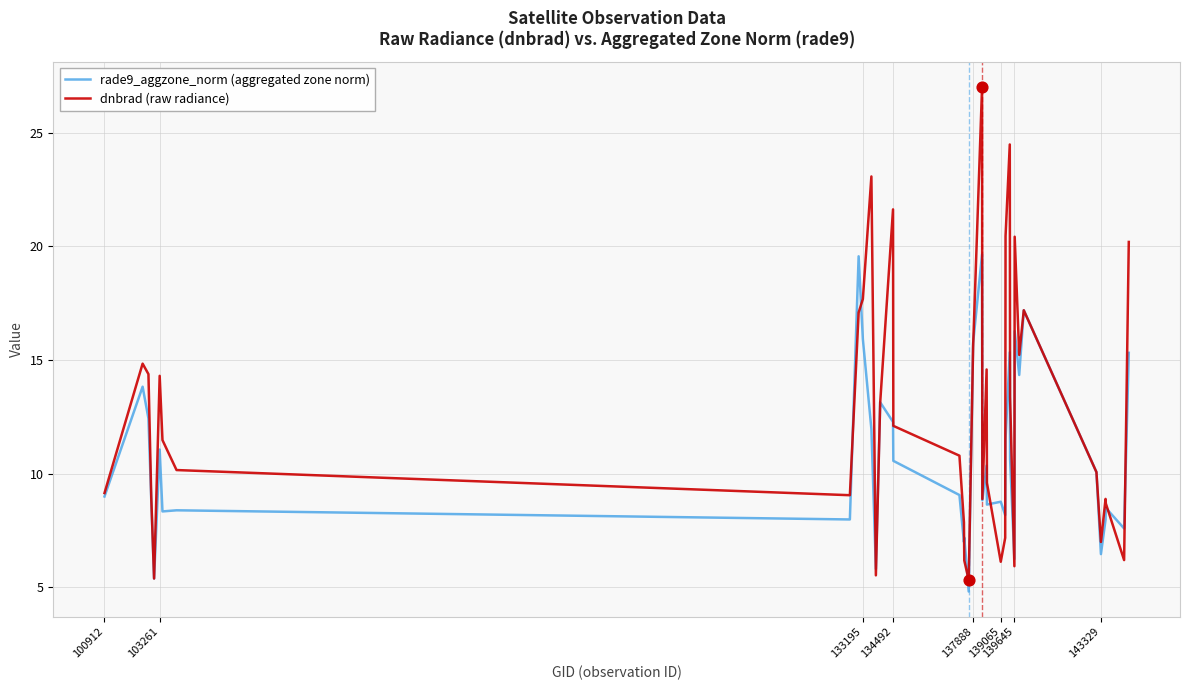

Which series has the largest range (max minus min)?

dnbrad (raw radiance)